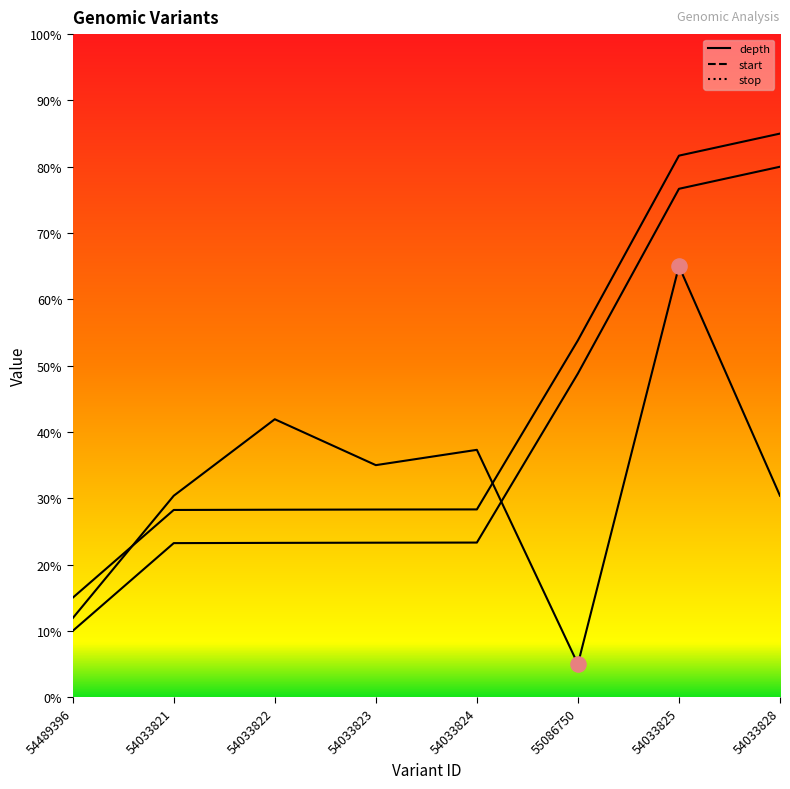

Which series has the largest Y range (max minus min)?

start